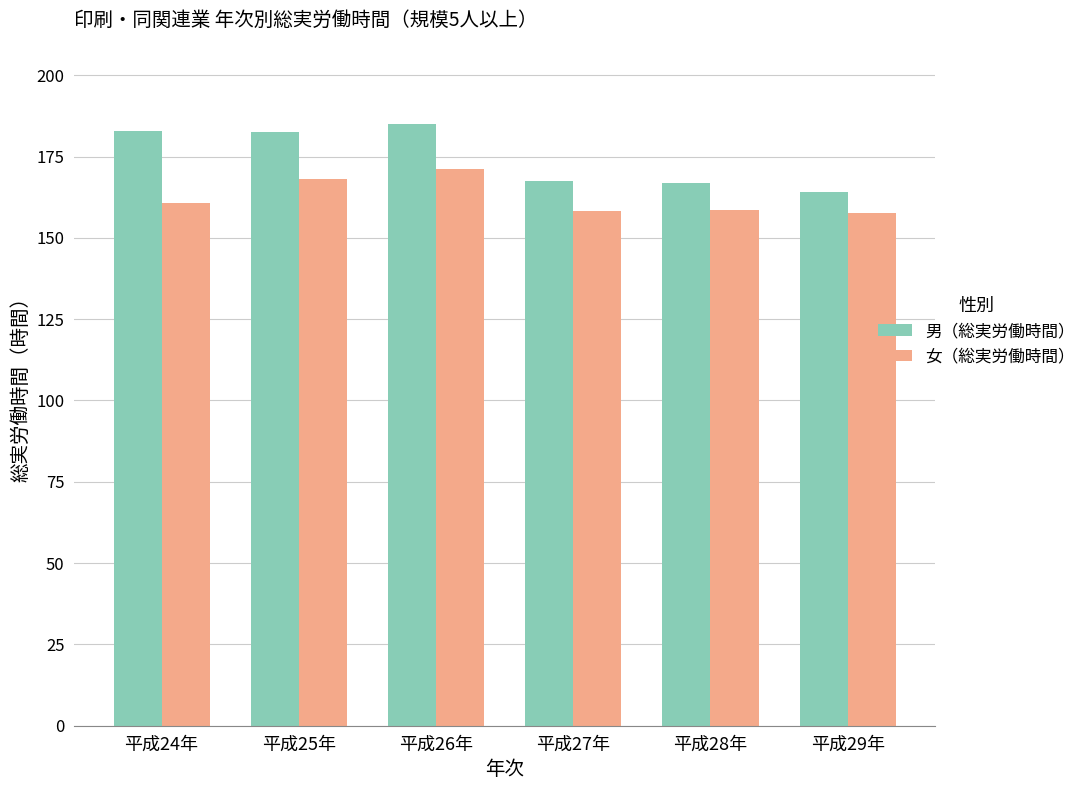

How many bars are there in each group?

2